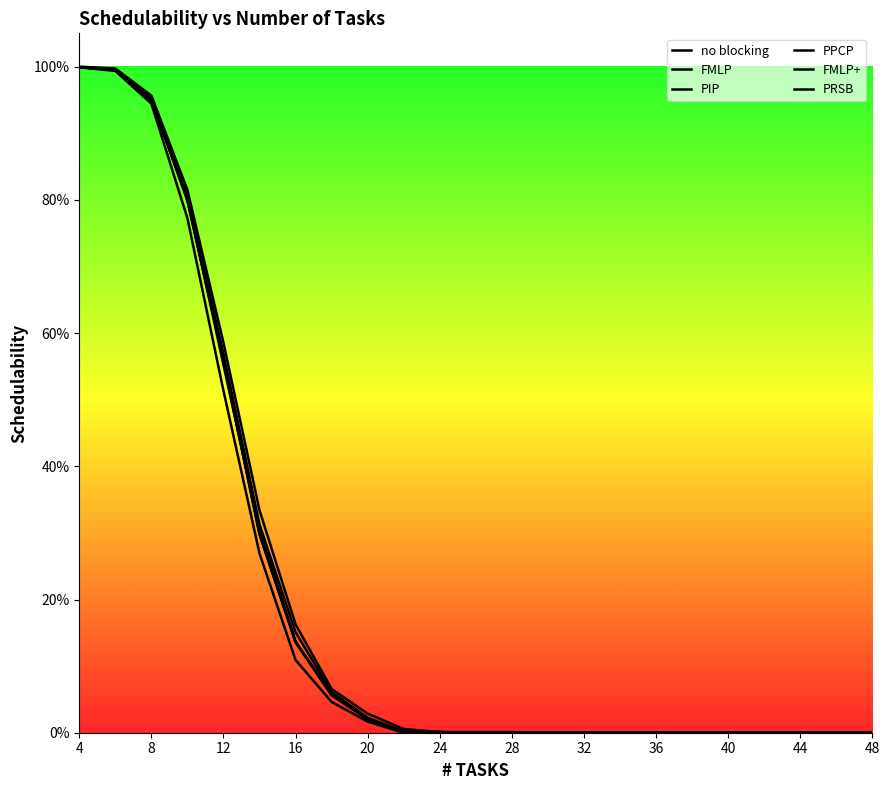

At which category is the sum across all series the highest?

4